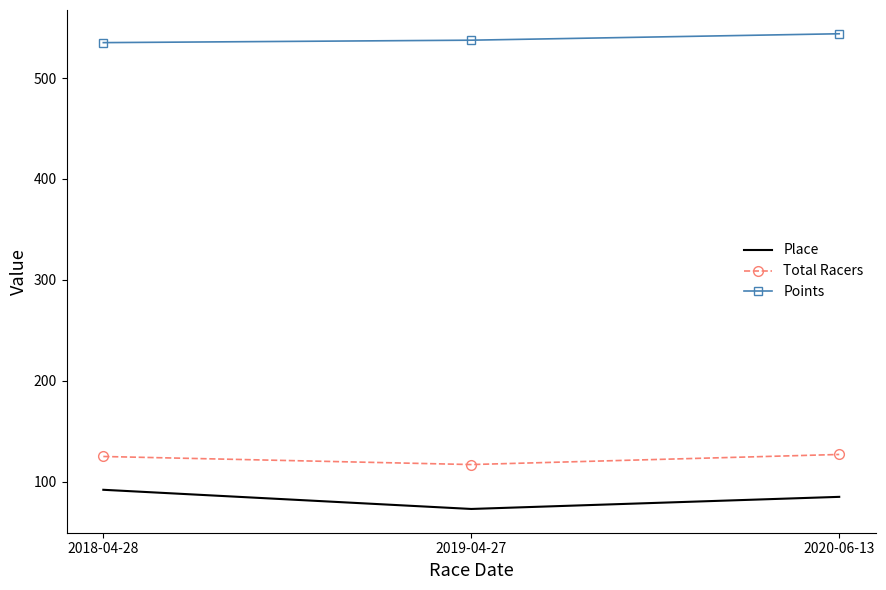

The Total Racers series shows 218.1 at 2020-06-13. True or false?

False